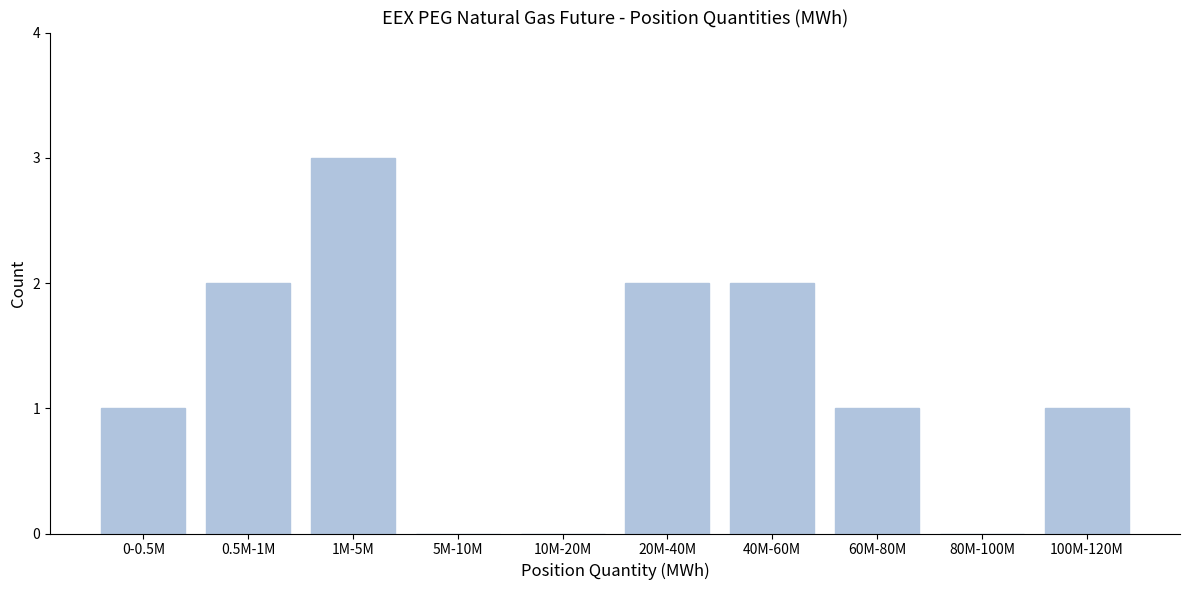

Reading left to right, list all the values displayed in this chart.

0-0.5M=1	0.5M-1M=2	1M-5M=3	5M-10M=0	10M-20M=0	20M-40M=2	40M-60M=2	60M-80M=1	80M-100M=0	100M-120M=1